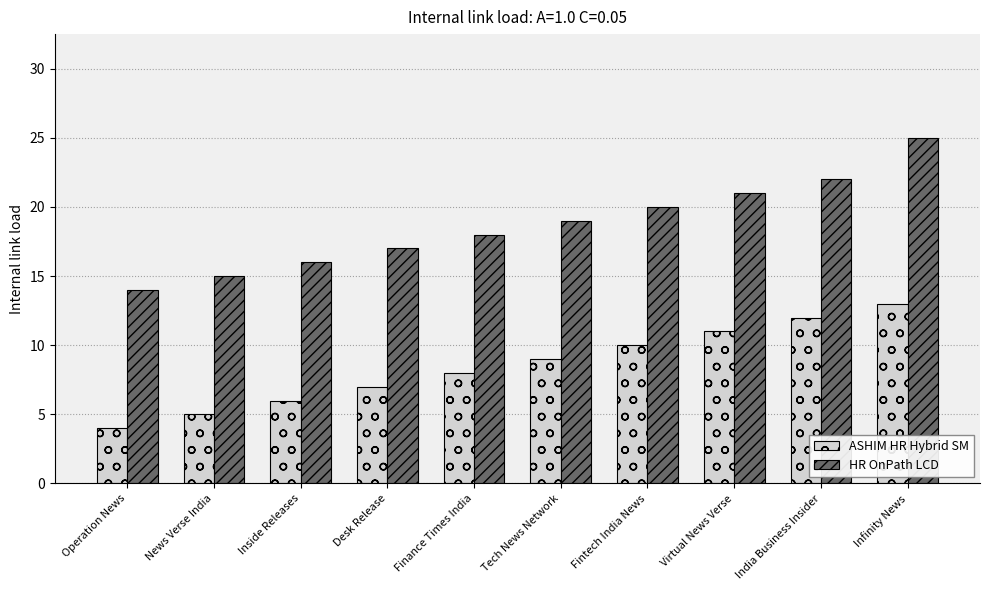

At which label is ASHIM HR Hybrid SM closest to 8?

Finance Times India